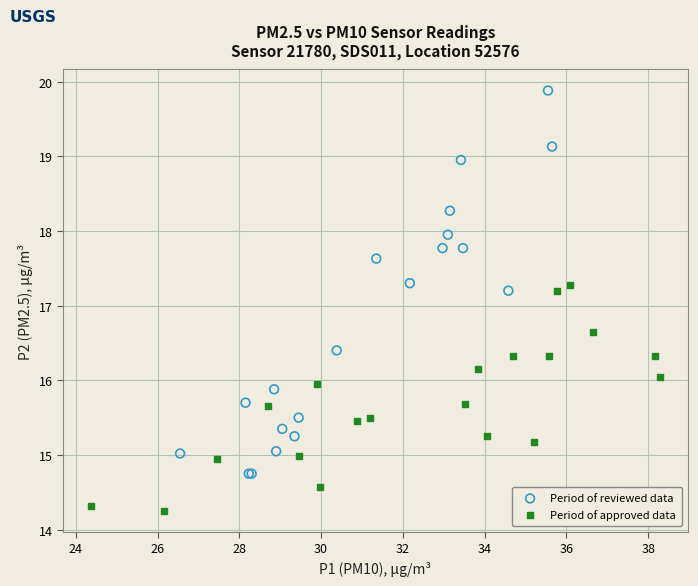

Which series reaches the maximum Y coordinate?

Period of reviewed data